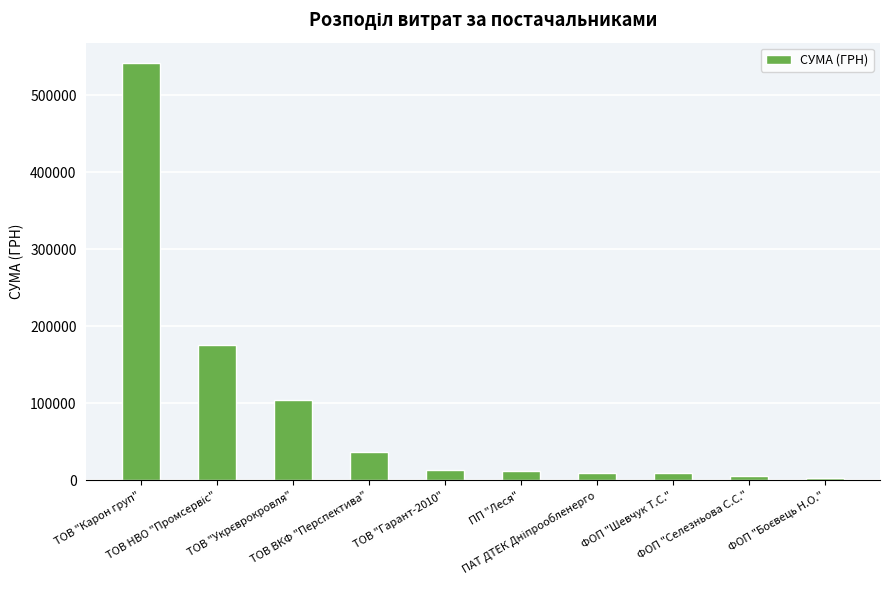

What is the value of the 1st bar from the left?

541493.5